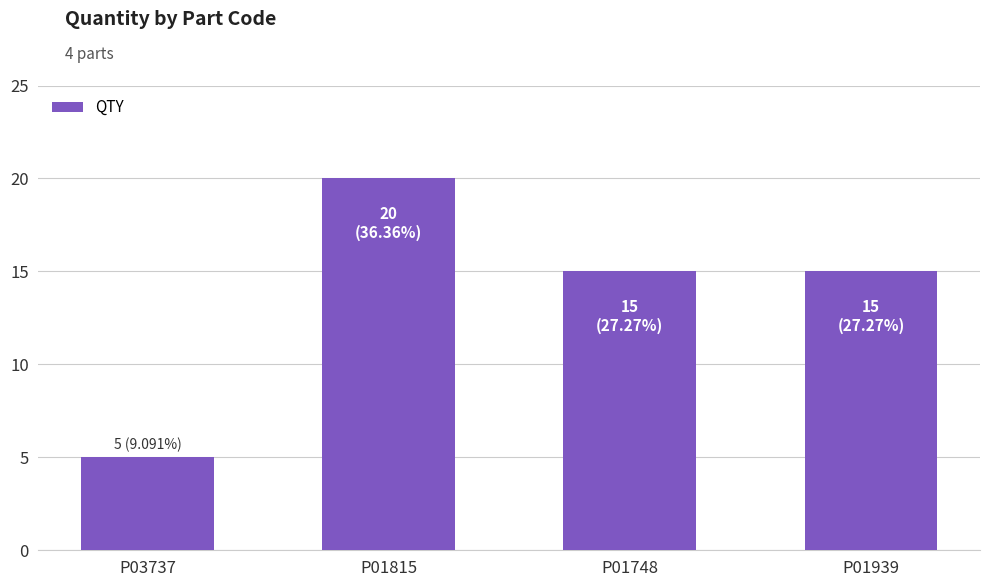

Reading left to right, extract all data points from this chart.

5	20	15	15